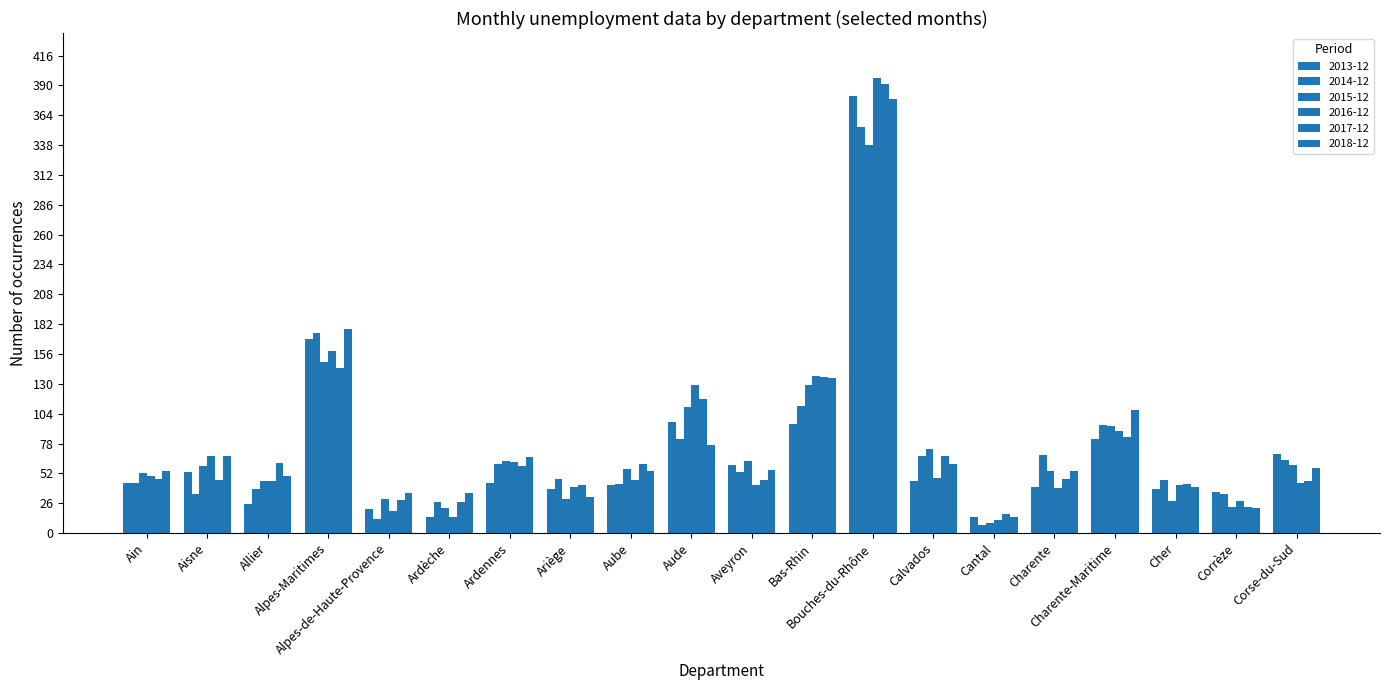

At which label is 2014-12 closest to 180?

Alpes-Maritimes